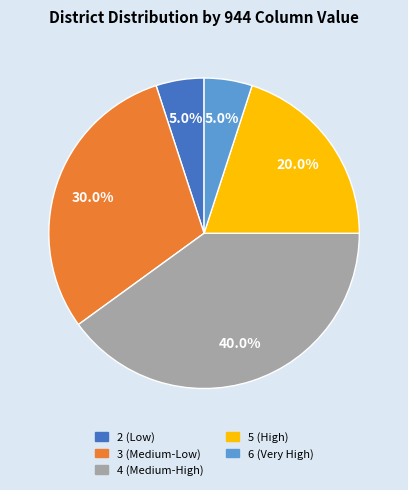

What is the ratio of the value at 6 (Very High) to the value at 2 (Low)?

1.0